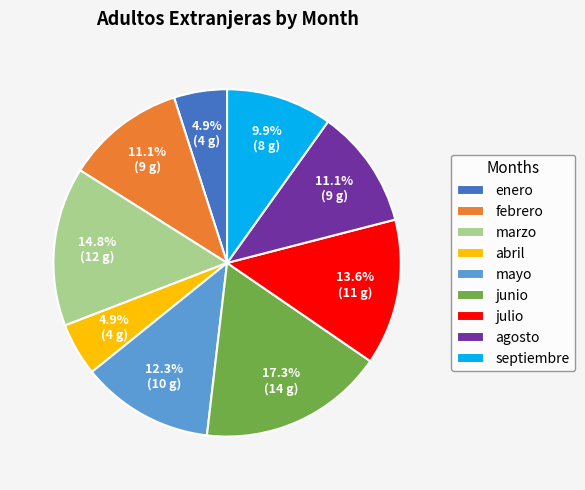

To the nearest percent, what is the difference between the febrero and mayo slice percentages?

1%